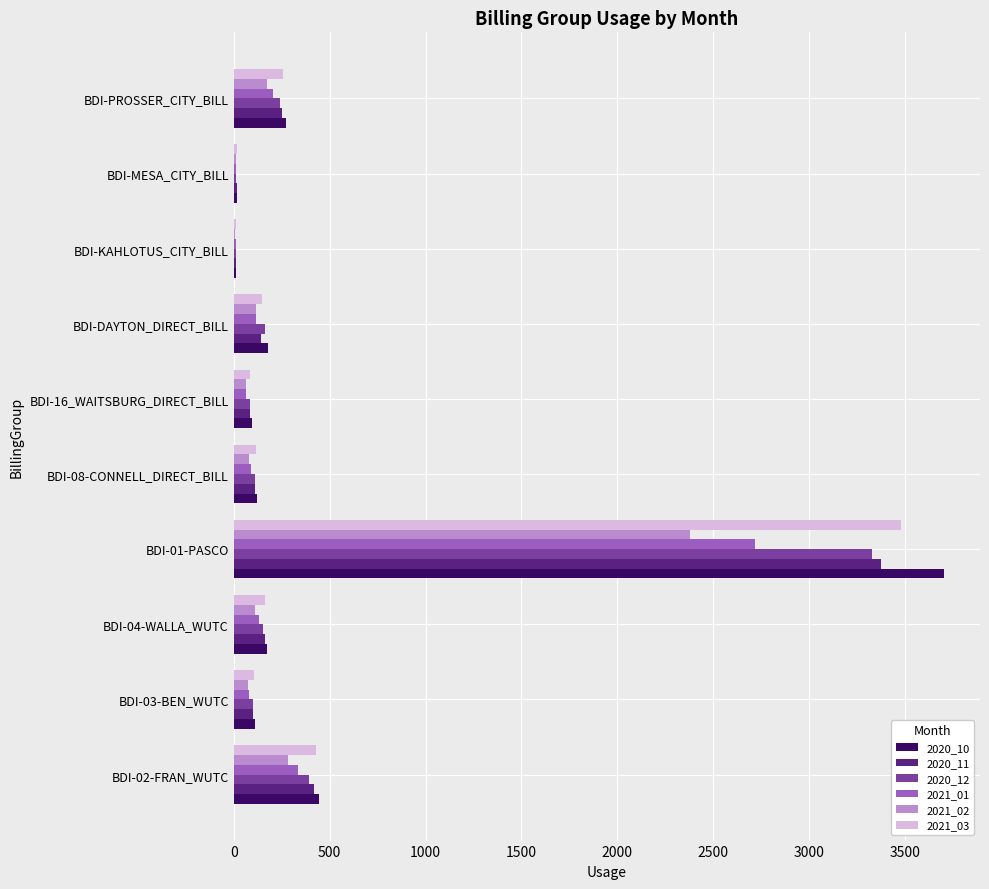

What is the average value of the 2021_02 series?

330.0